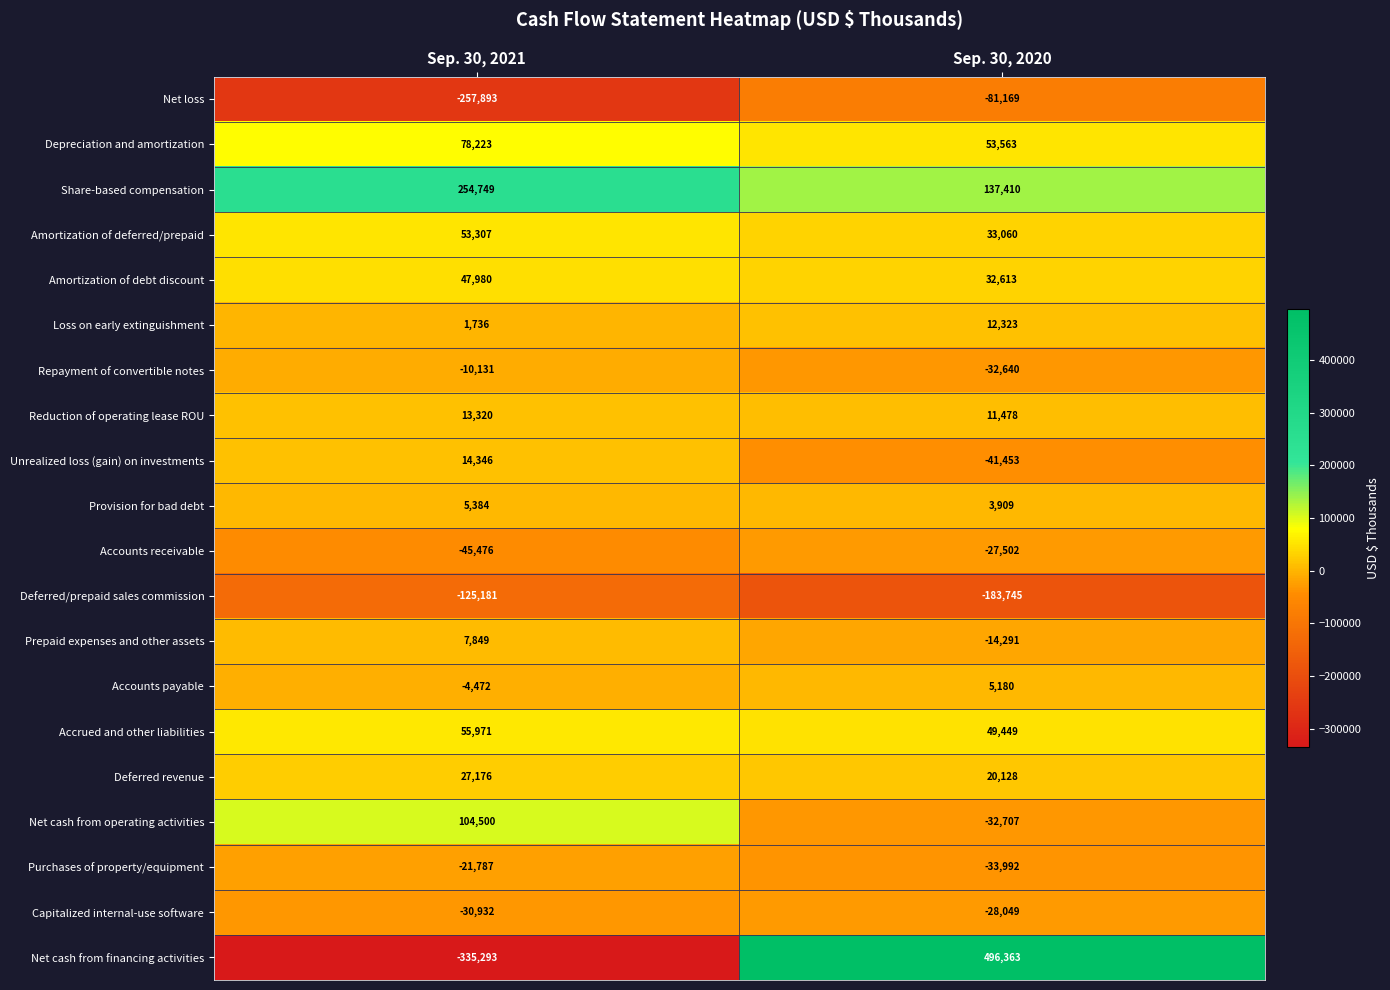

Which series has the widest spread of values?

Net cash from financing activities